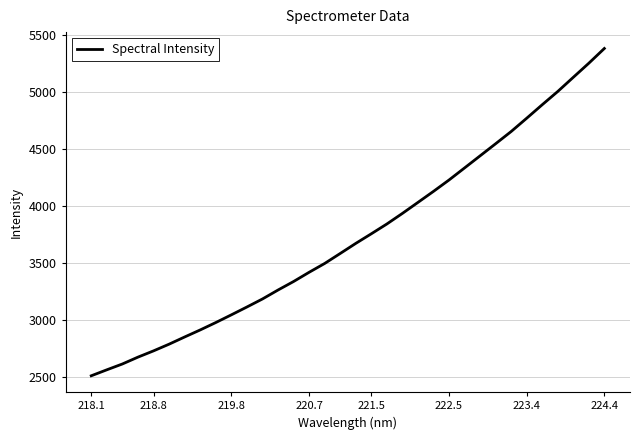

What is the greatest value displayed?

5383.9